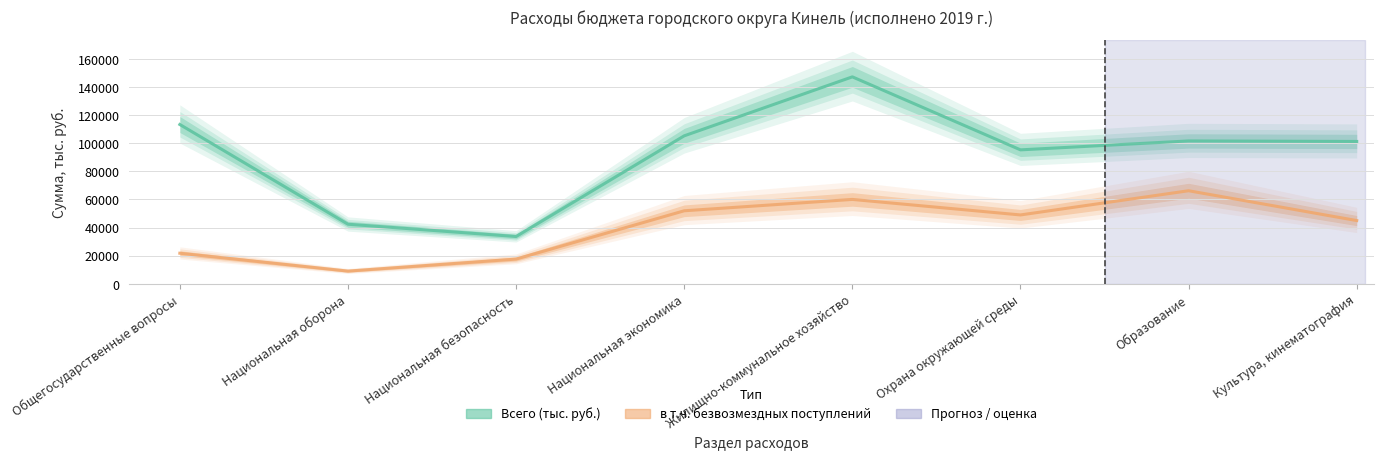

Where is в т.ч. безвозмездных поступлений nearest to the value 37574?

Культура, кинематография